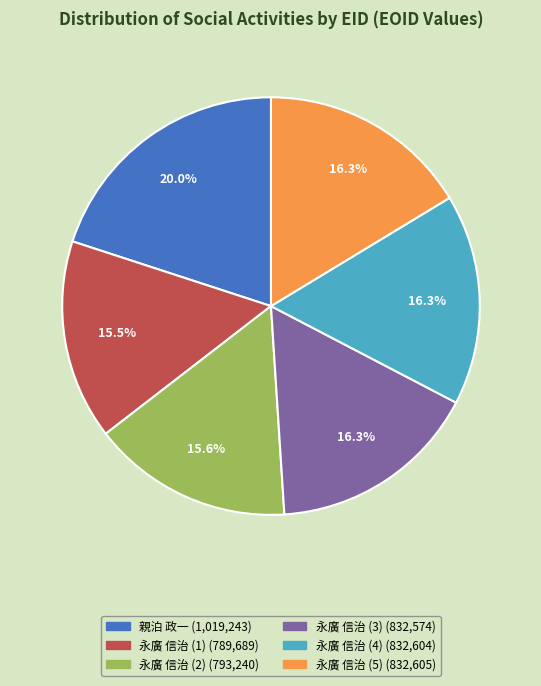

Is there any slice that represents more than half of the pie?

No